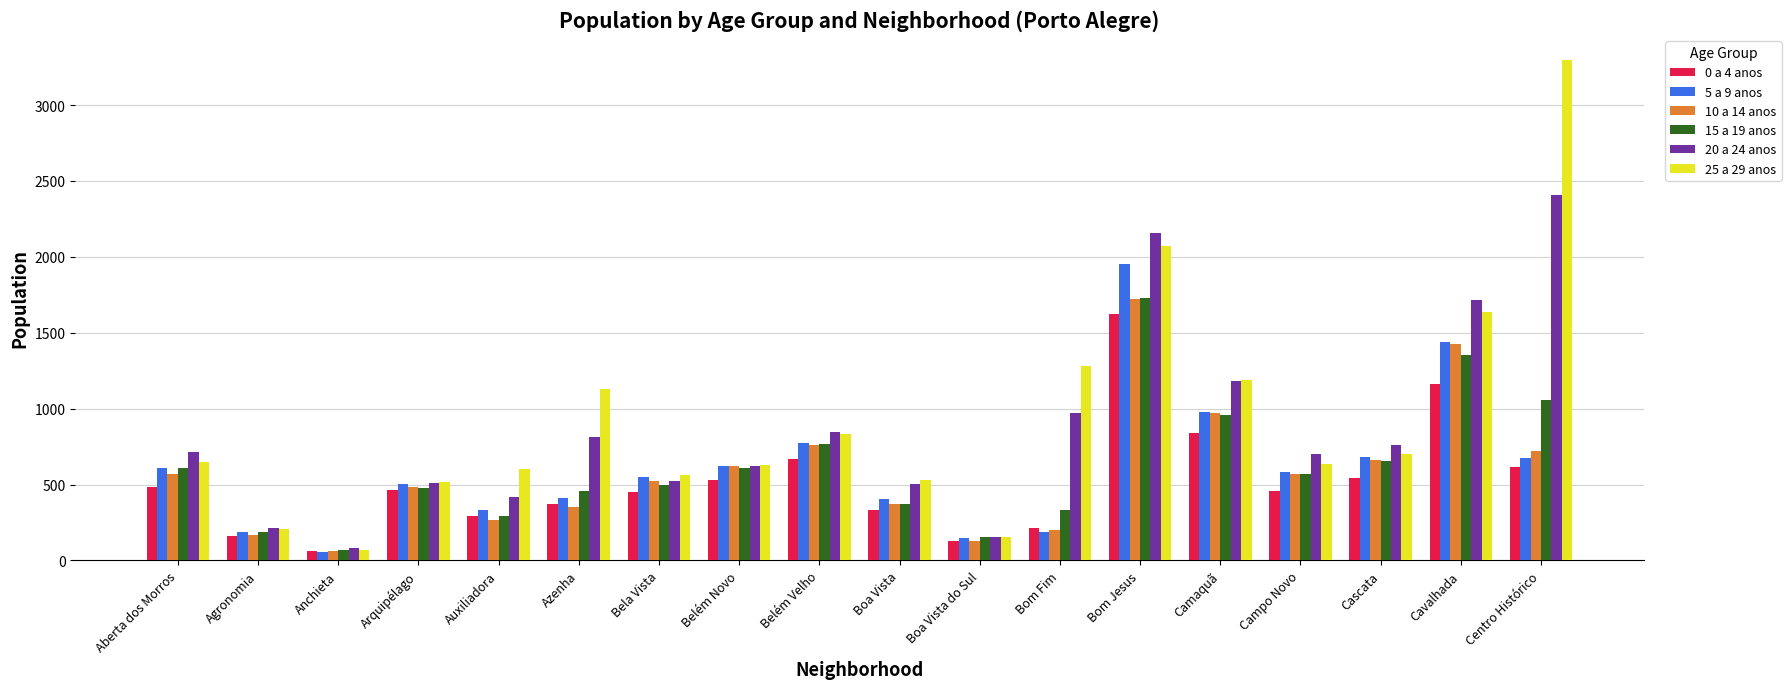

What is the difference between the highest and lowest values at Belém Novo?

100